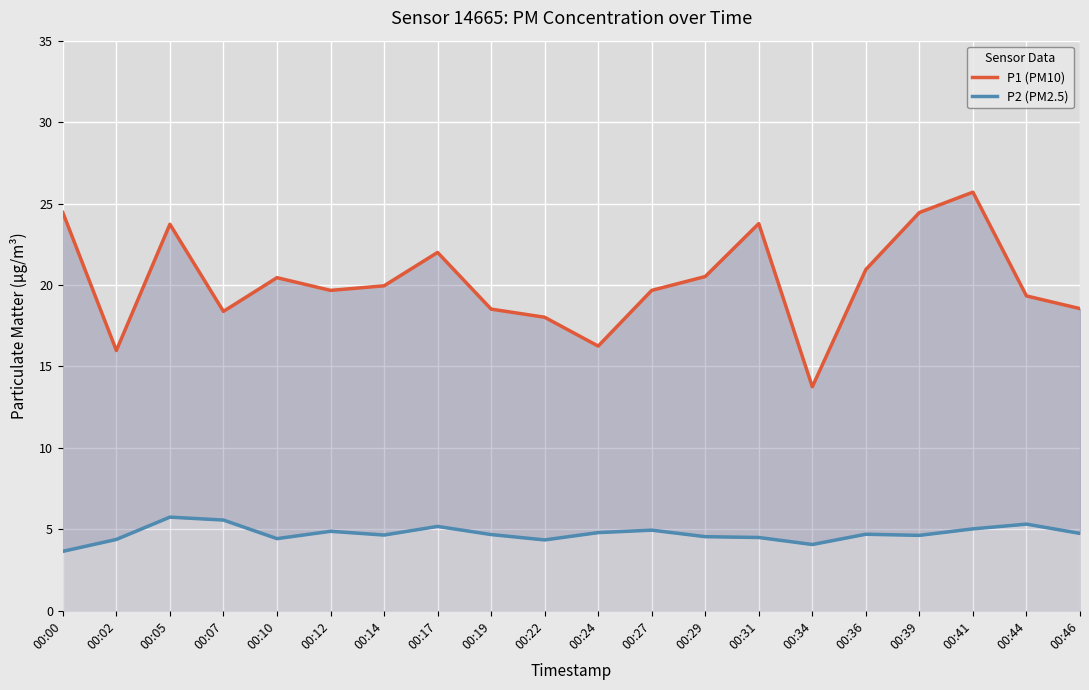

The value of P2 (PM2.5) at 00:44 is 3.1. True or false?

False